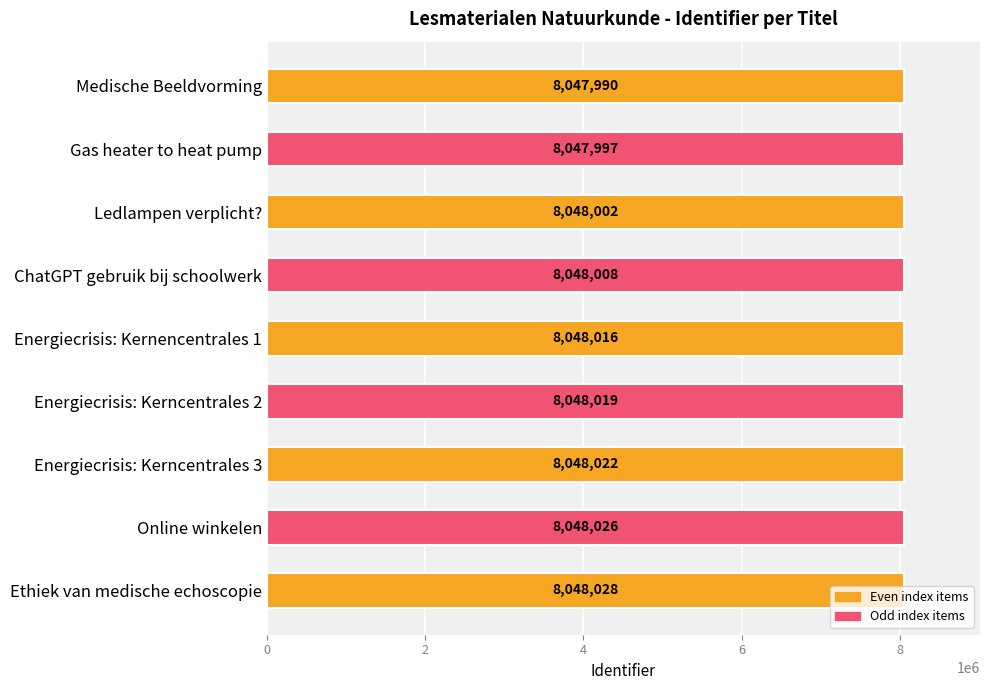

What is the difference between the maximum and minimum values?

38